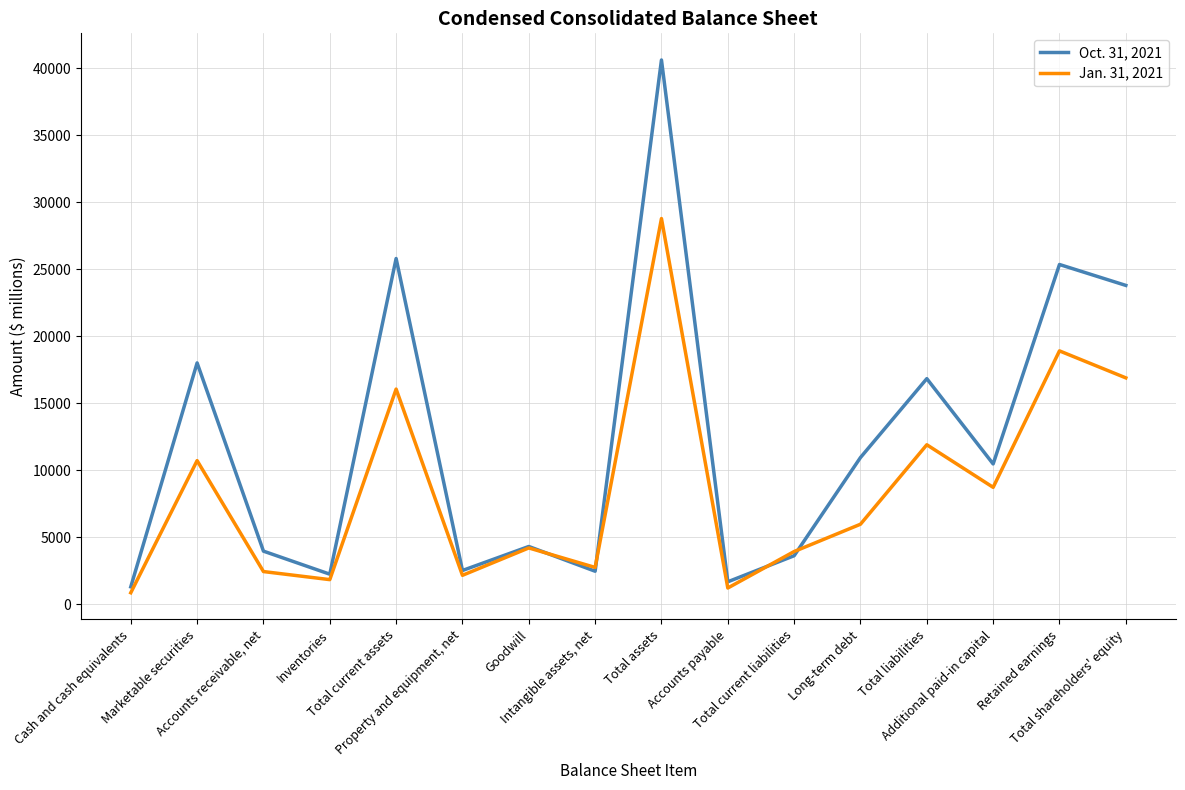

Rank the series at Total current assets from highest to lowest value.

Oct. 31, 2021, Jan. 31, 2021